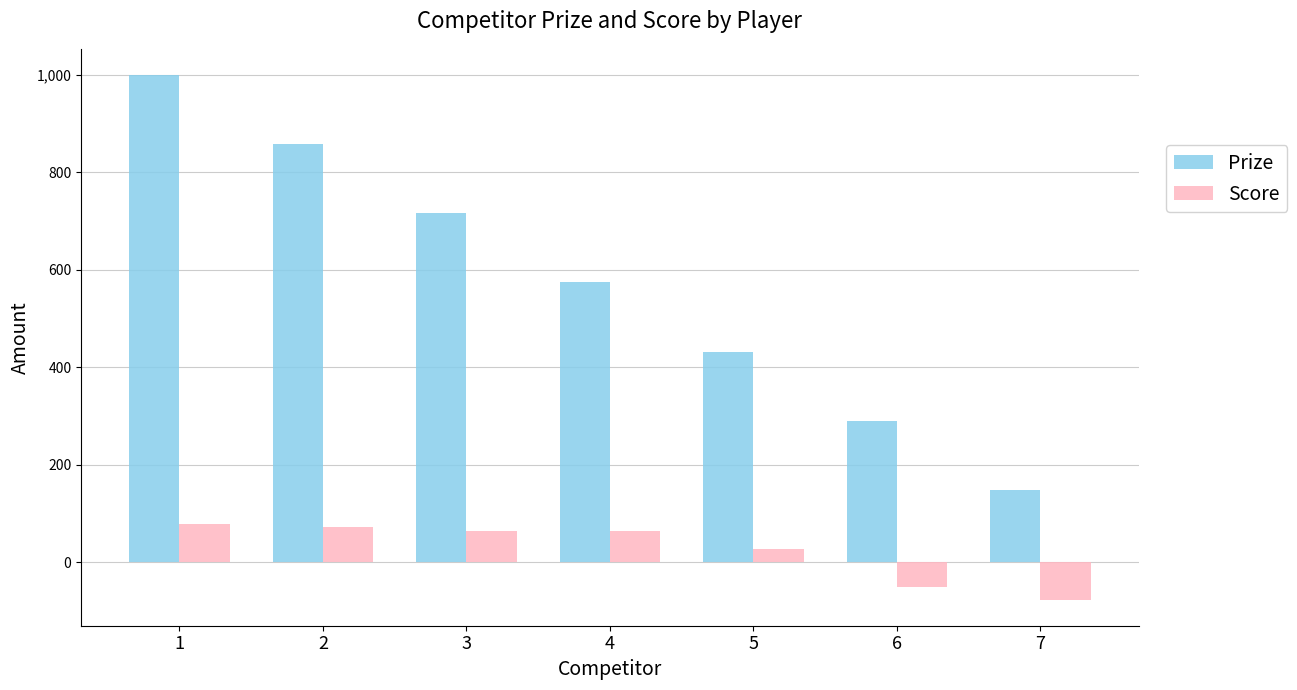

Reading left to right, transcribe all the data shown in this chart.

Prize: 1000	858	716	574	432	290	148
Score: 79	72	63	63	26	-51	-77